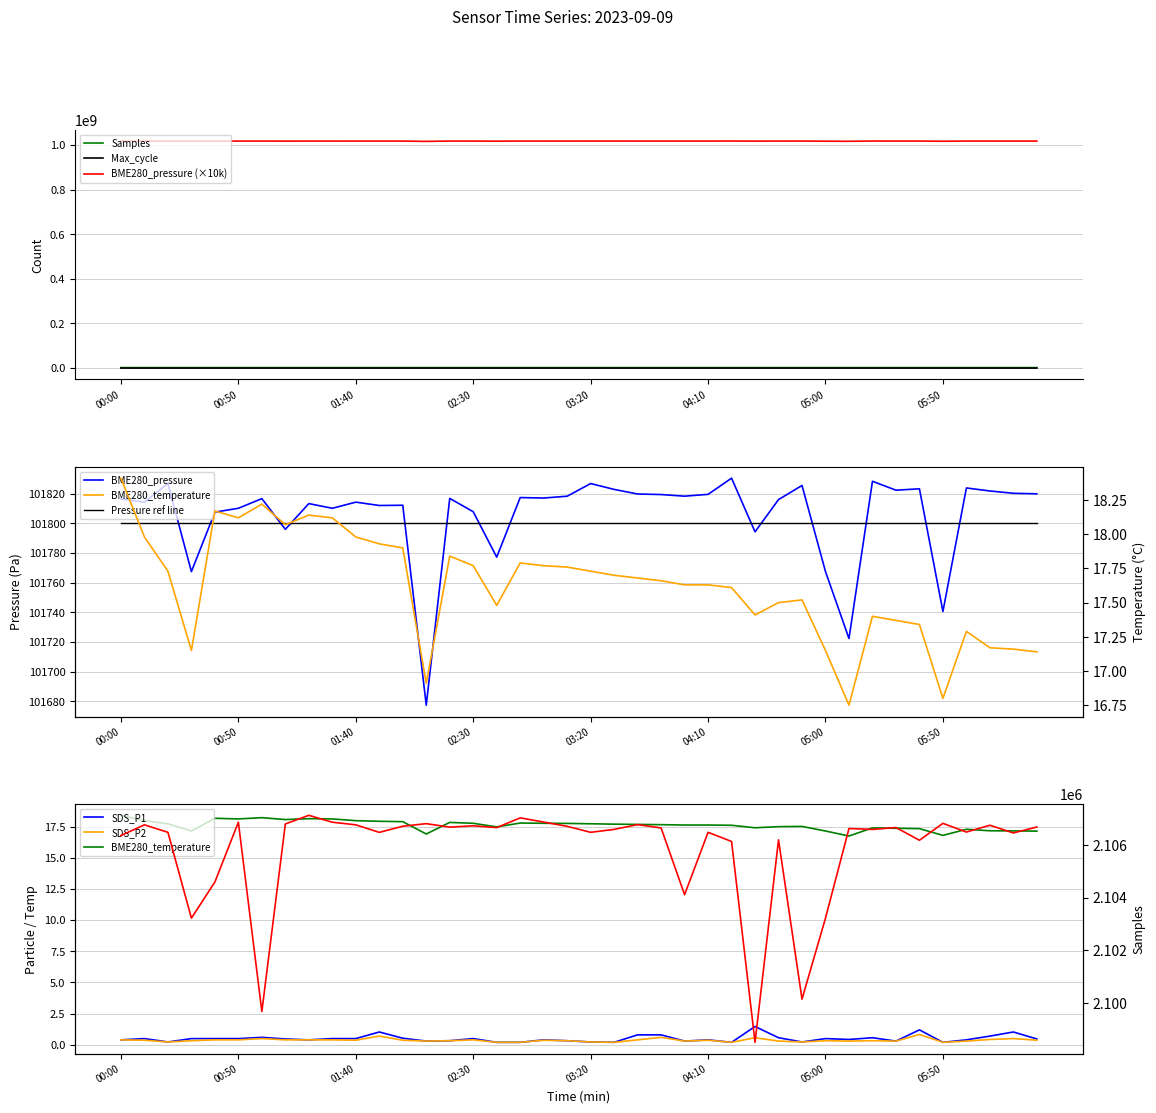

What is the sum of all BME280_temperature values?

704.9